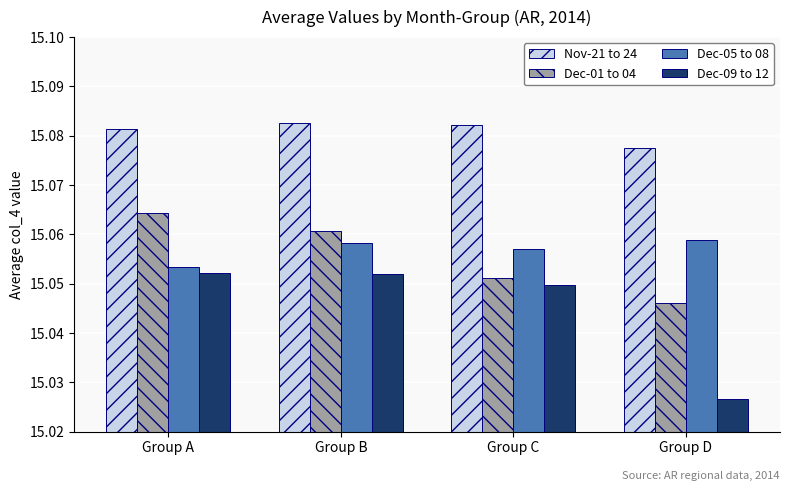

How many groups of bars are there?

4